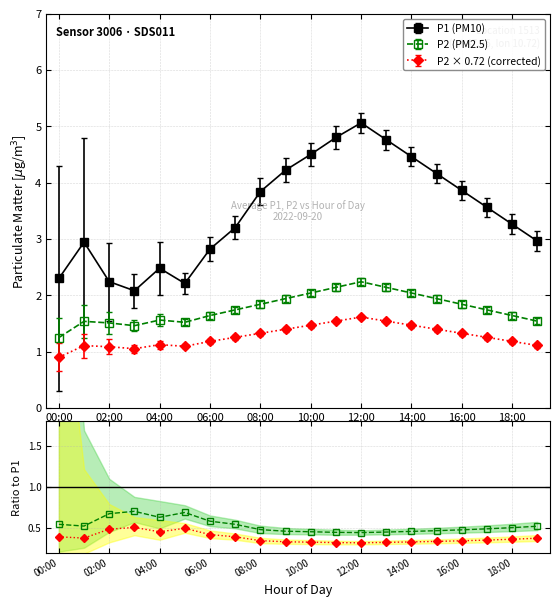

Does the chart have visible grid lines?

Yes